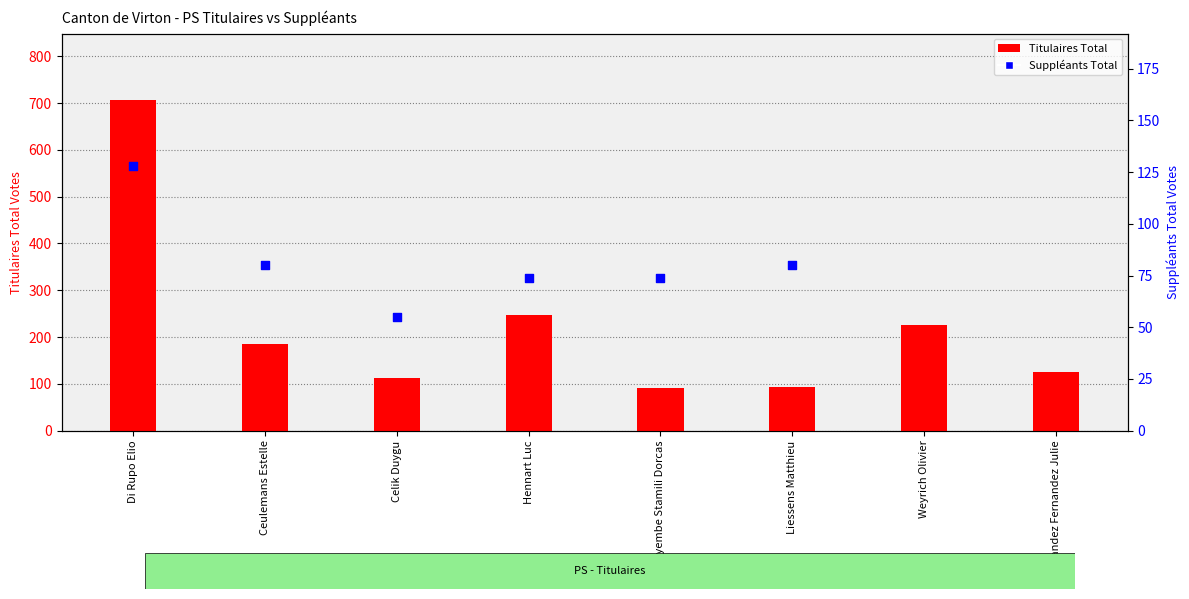

What is the change in value from Di Rupo Elio to Ceulemans Estelle?

-521